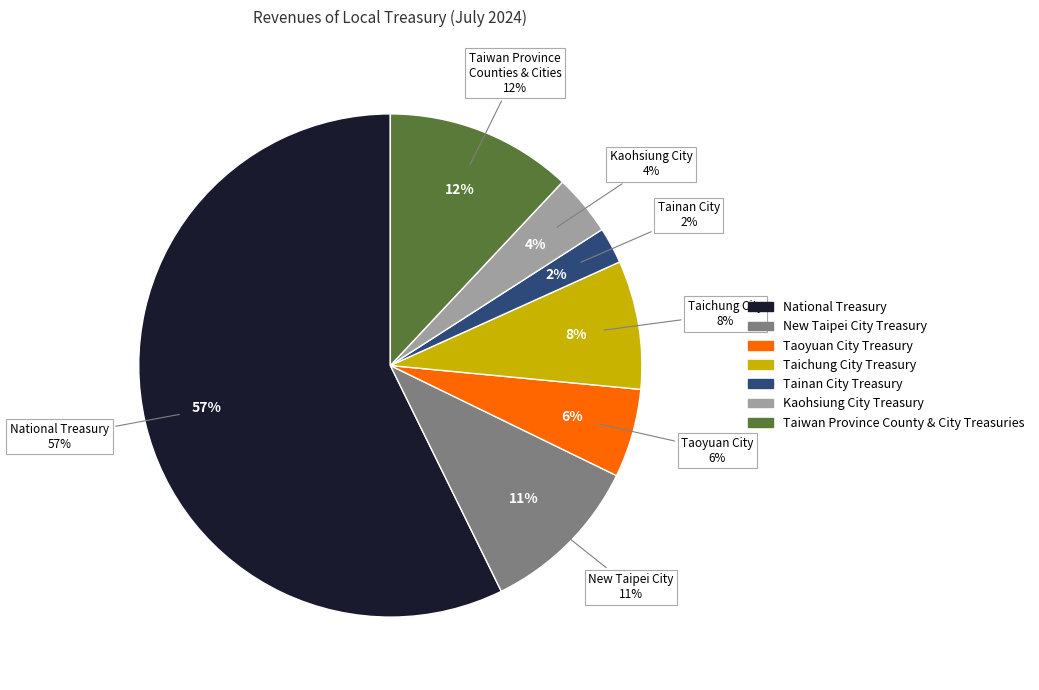

Count the number of slices in the pie.

7